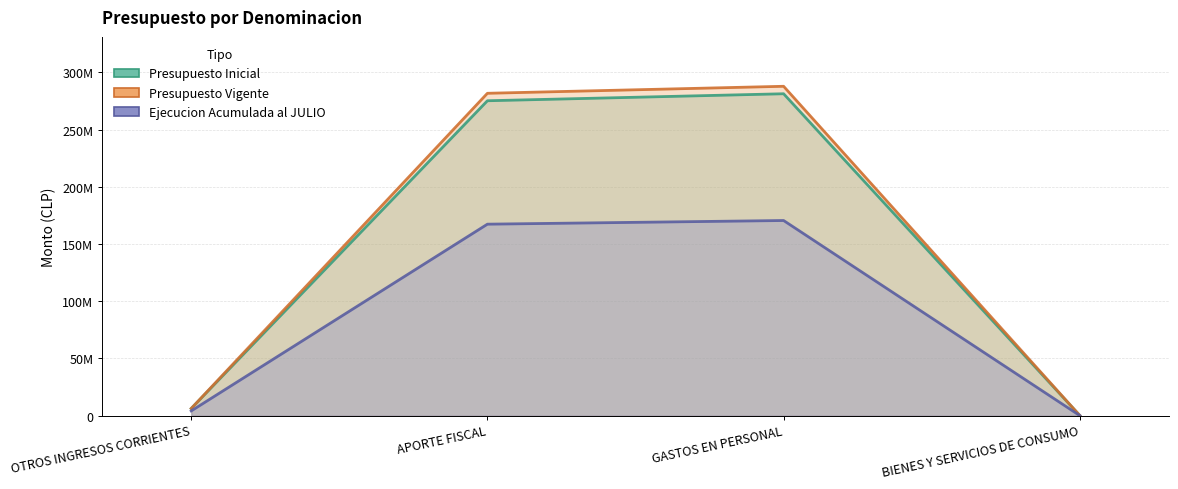

What is the average value of the Presupuesto Inicial series?

140666082